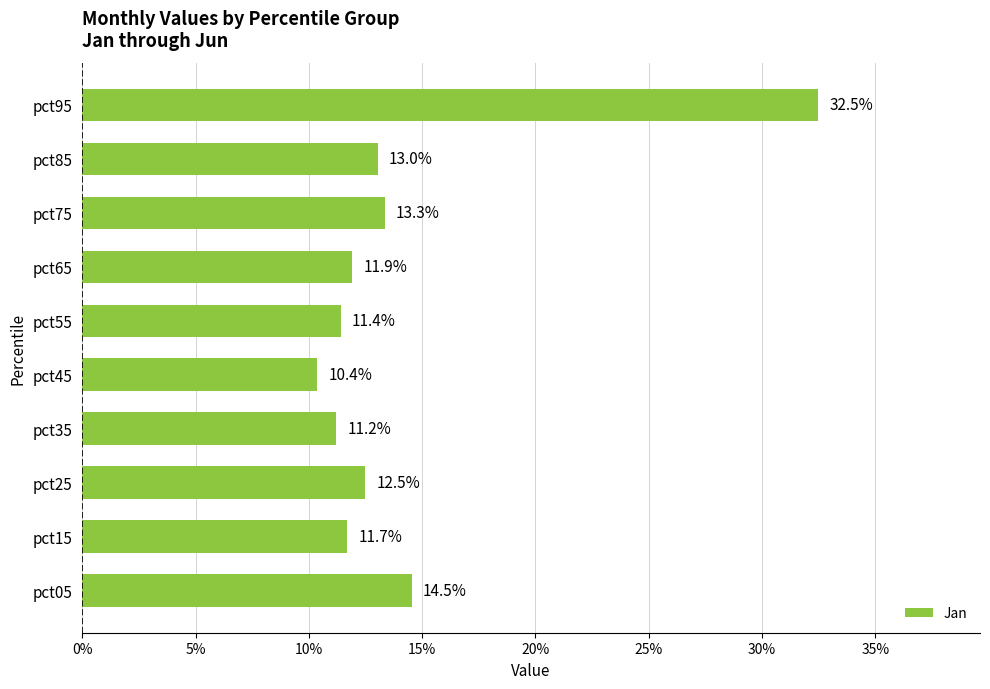

Are the bars horizontal?

Yes